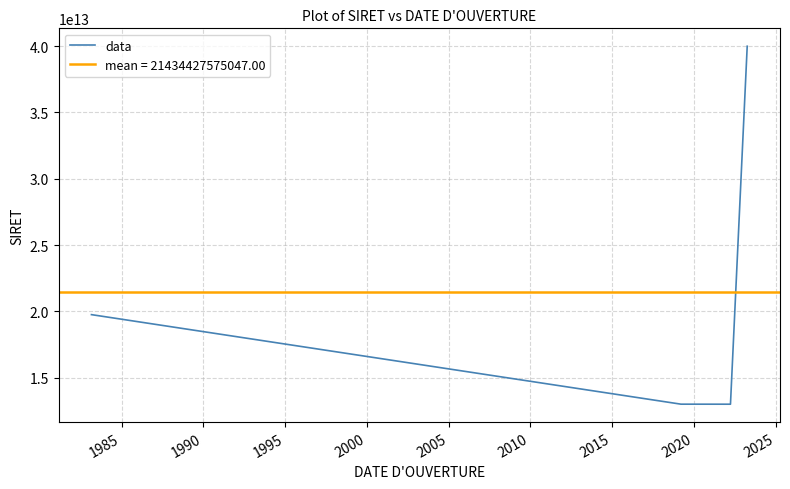

In data, how many points are lower than both neighbors (excluding endpoints)?

1